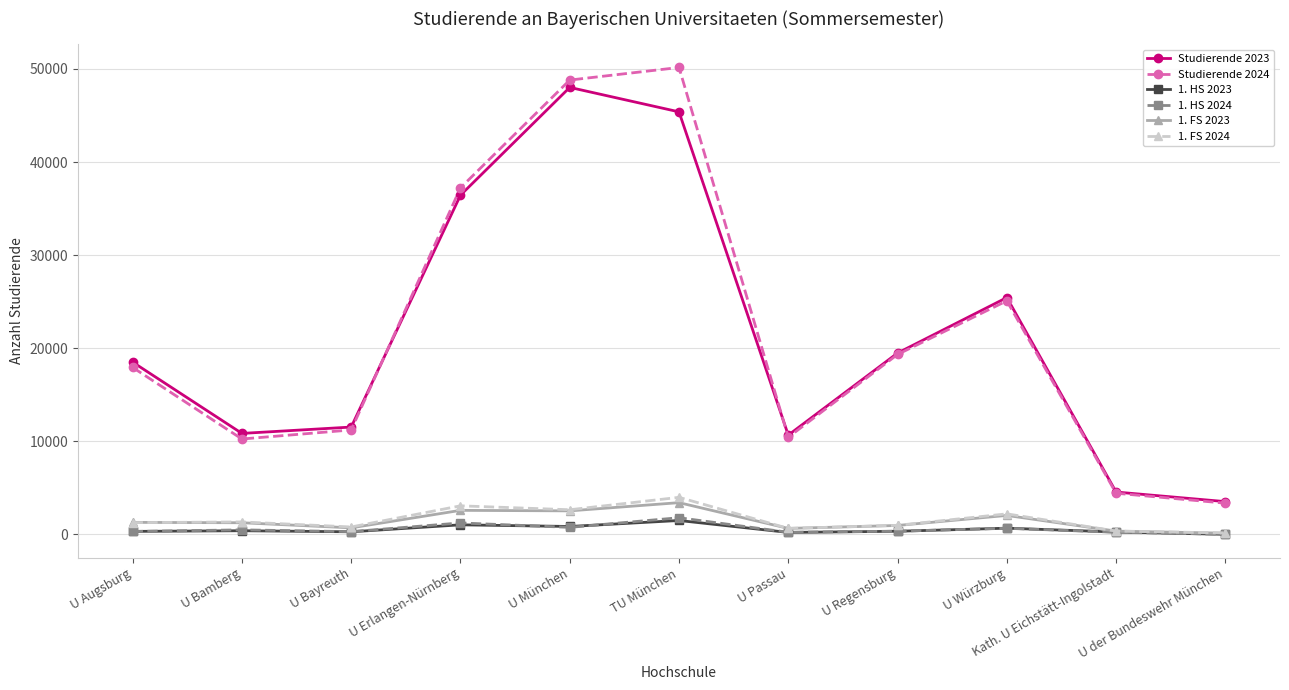

What is the label of the 3rd point from the left?

U Bayreuth